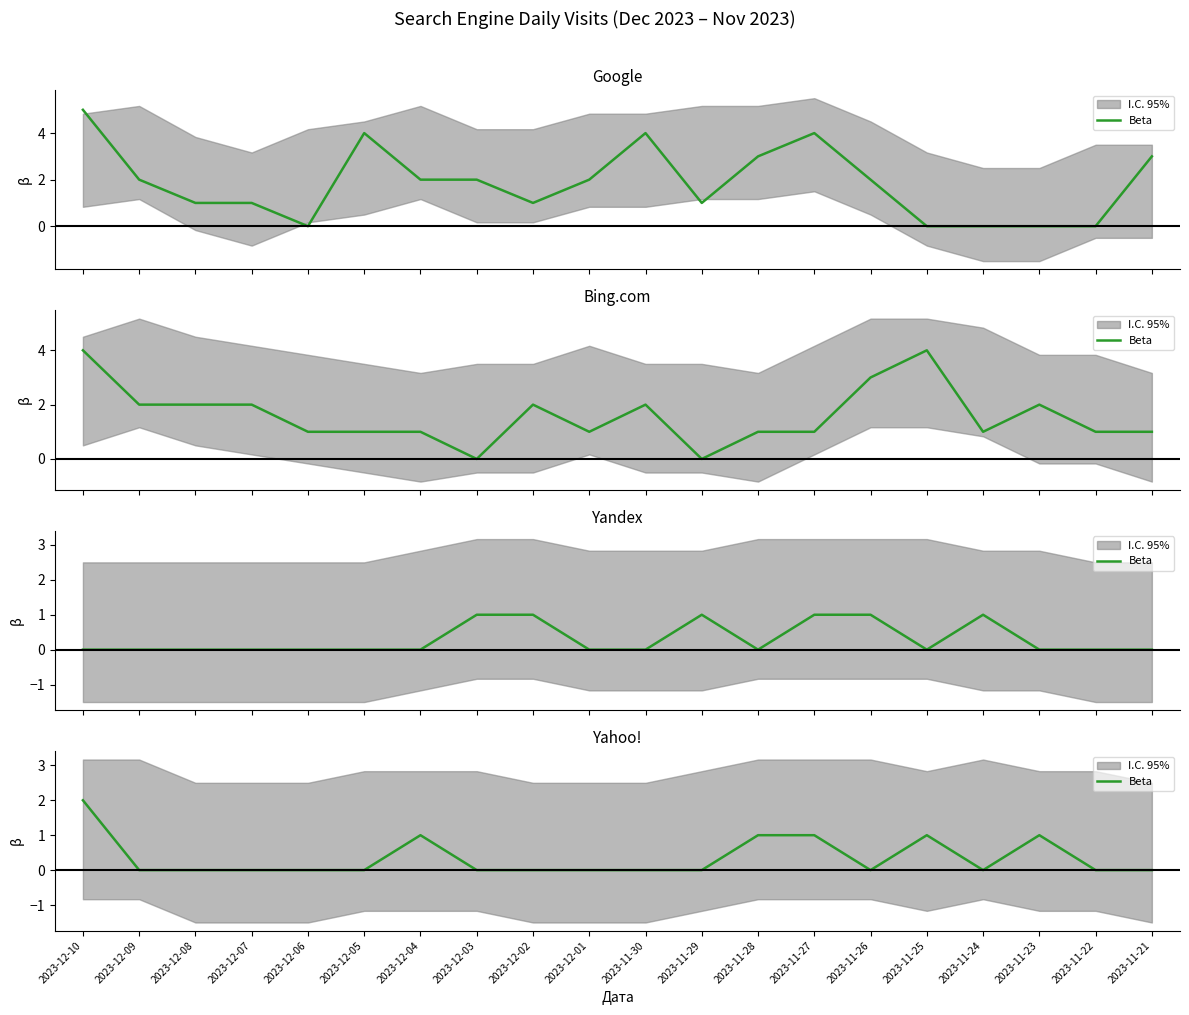

Count the number of values greater than 0.

6